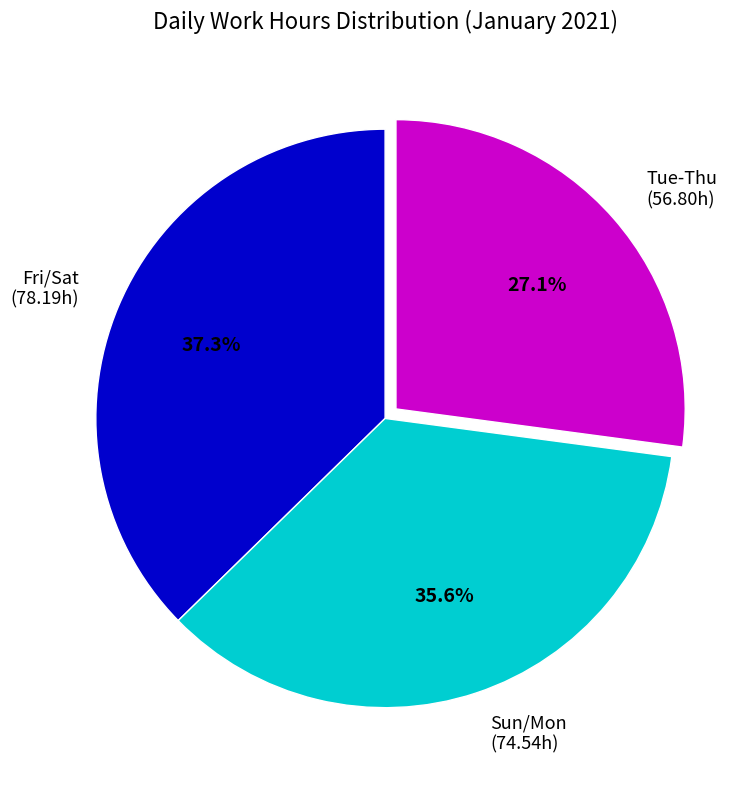

Is the sum of Tue-Thu and Sun/Mon greater than half?

Yes